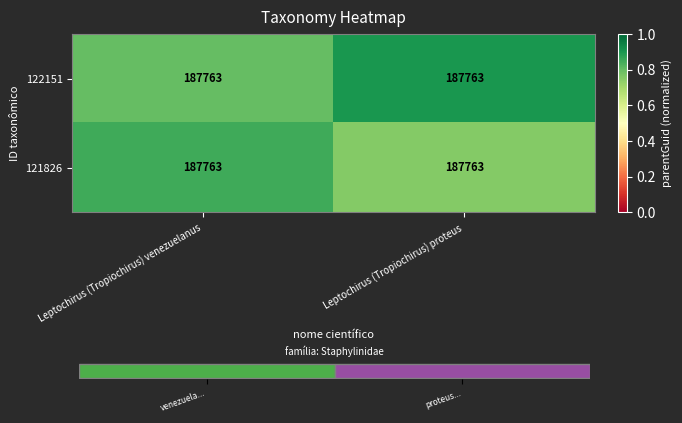

What is the difference between the 122151 values at Leptochirus (Tropiochirus) proteus and Leptochirus (Tropiochirus) venezuelanus?

0.1